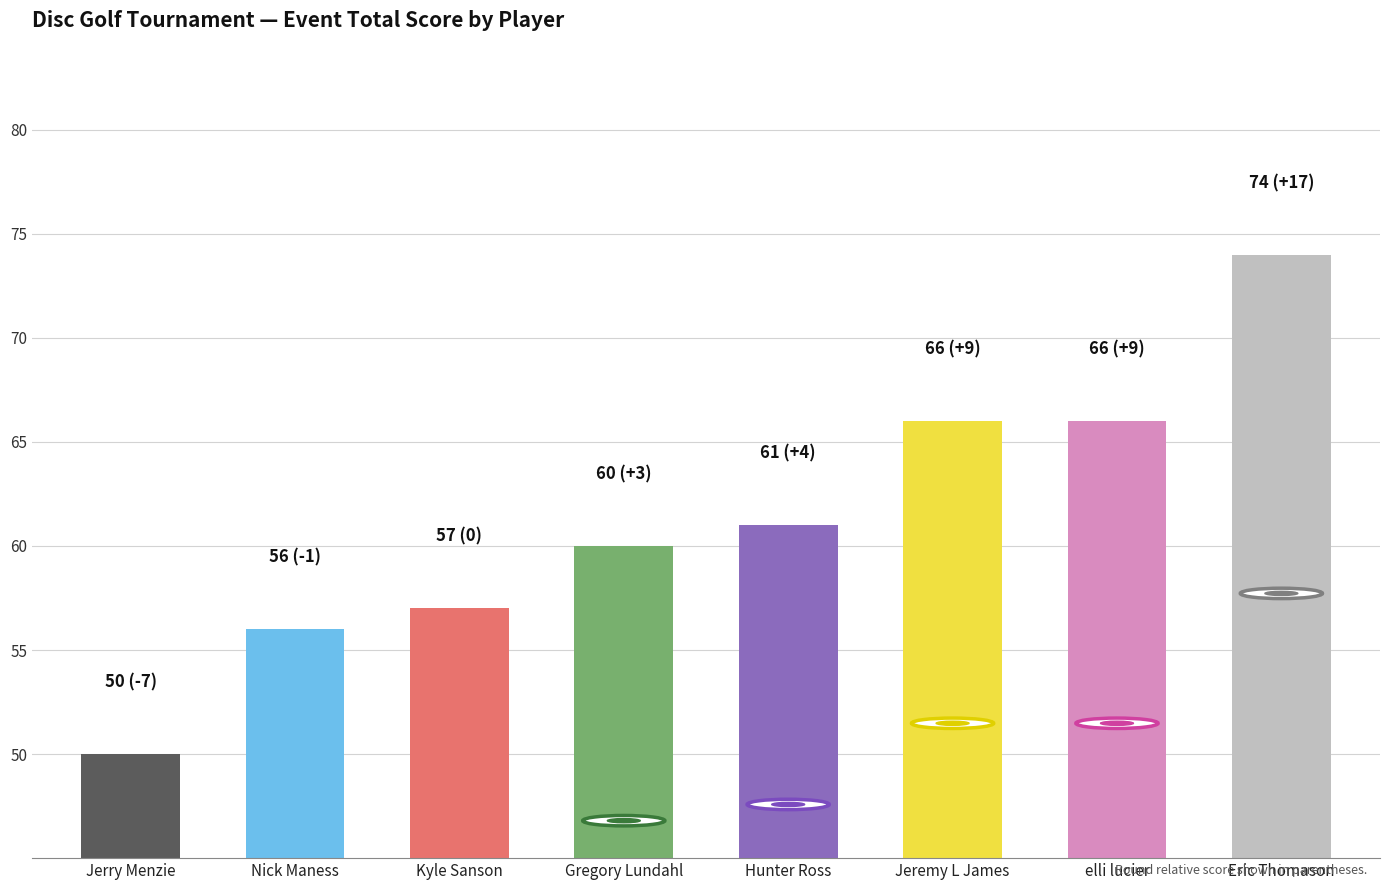

Between Jerry Menzie and Nick Maness, which is larger?

Nick Maness